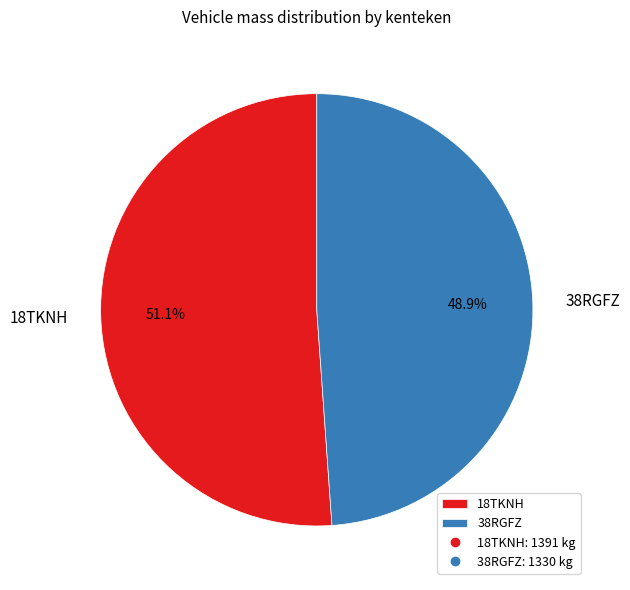

Is it true that 18TKNH is 51% of the pie?

True